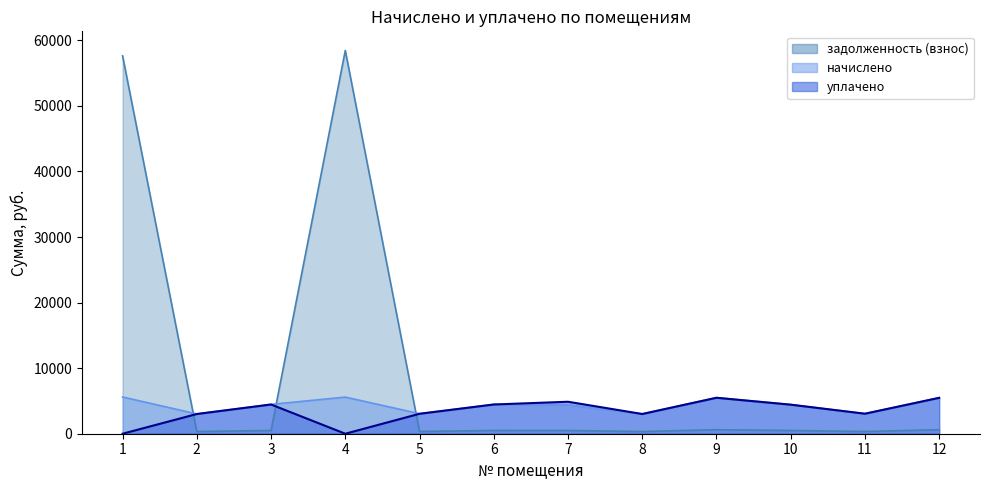

How many lines are shown in the chart?

3